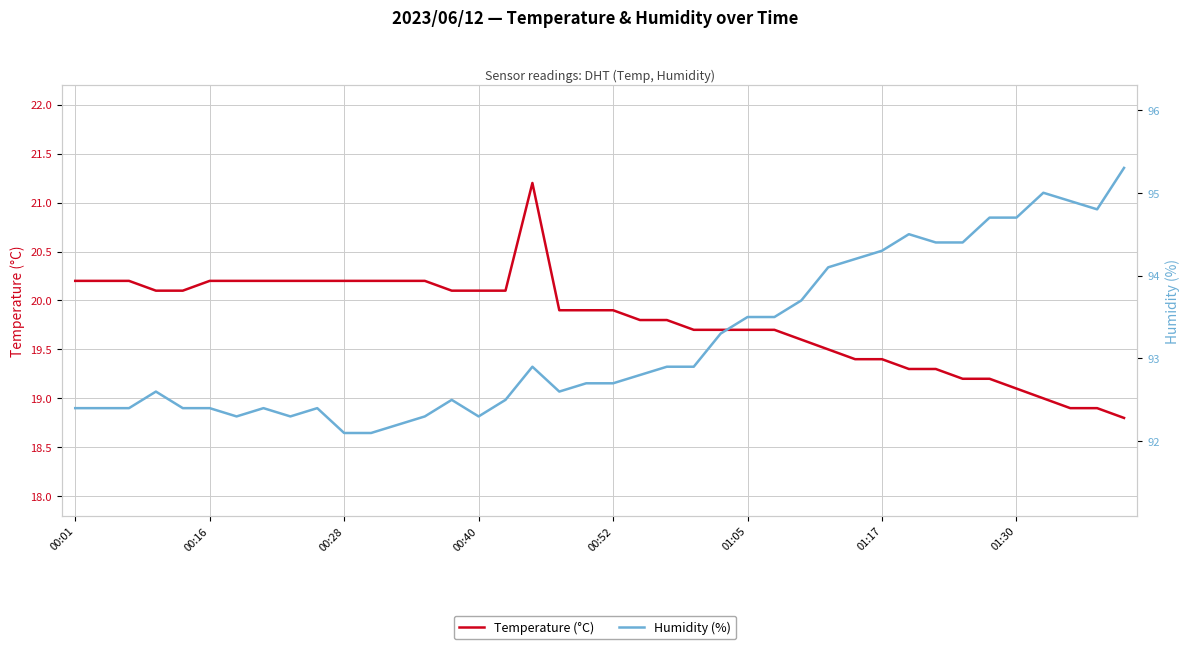

What is the difference between the second highest and second lowest values in the Humidity (%) series?

2.9